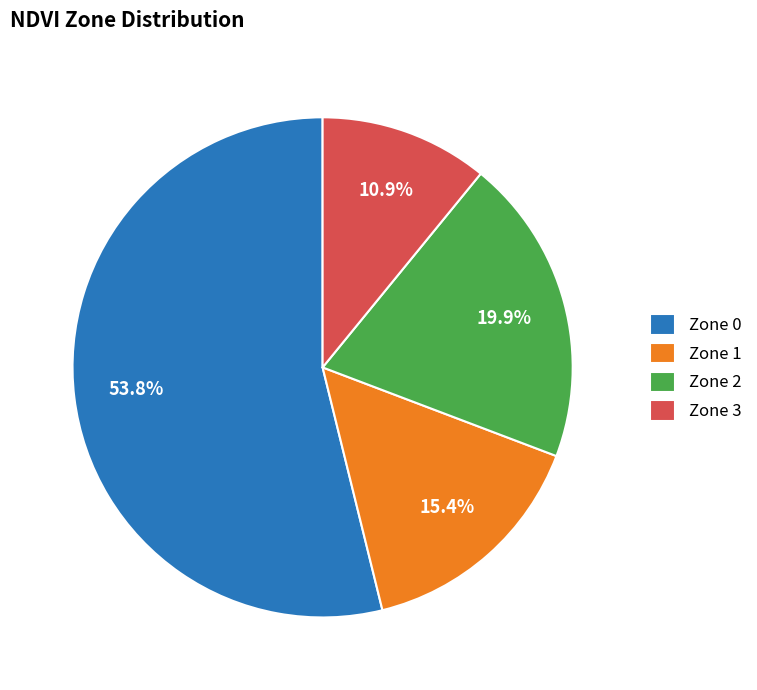

To the nearest percent, what portion does Zone 2 represent?

20%